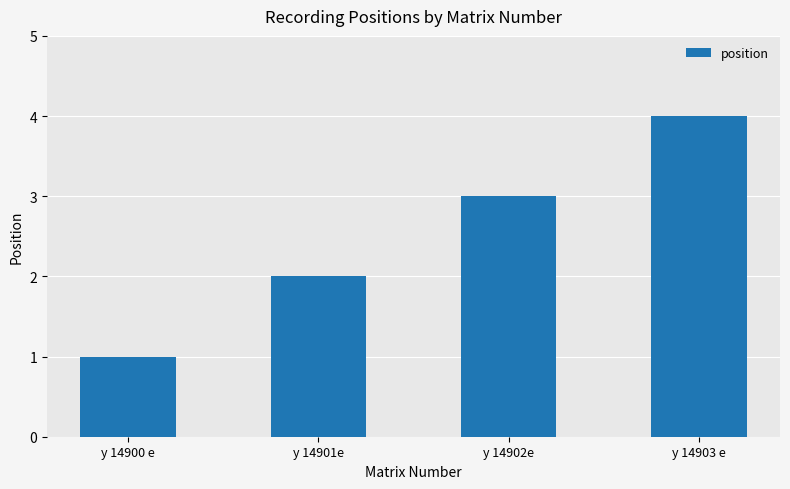

Rank the categories by value from lowest to highest.

y 14900 e, y 14901e, y 14902e, y 14903 e